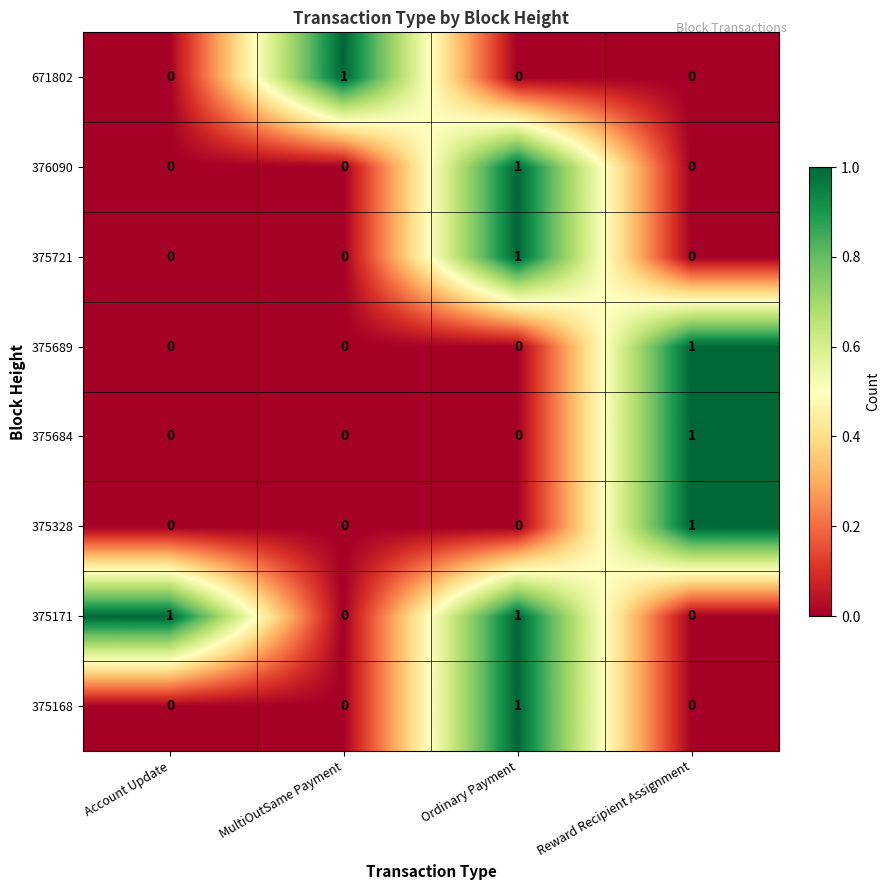

How many series are shown in this chart?

8